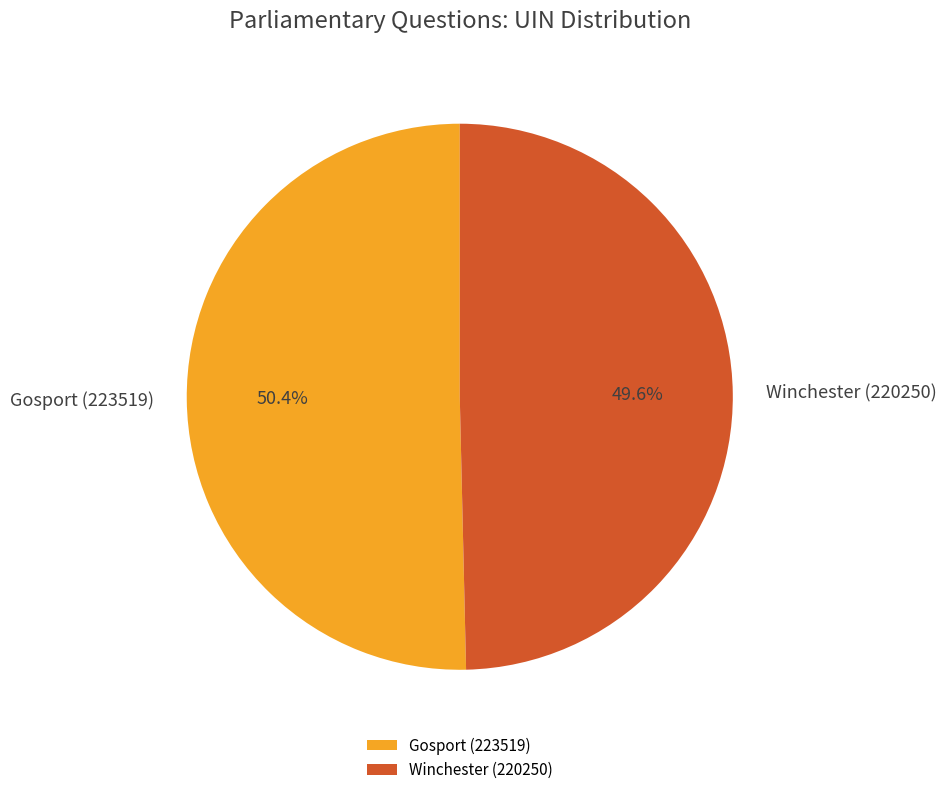

Does any single category account for the majority?

Yes